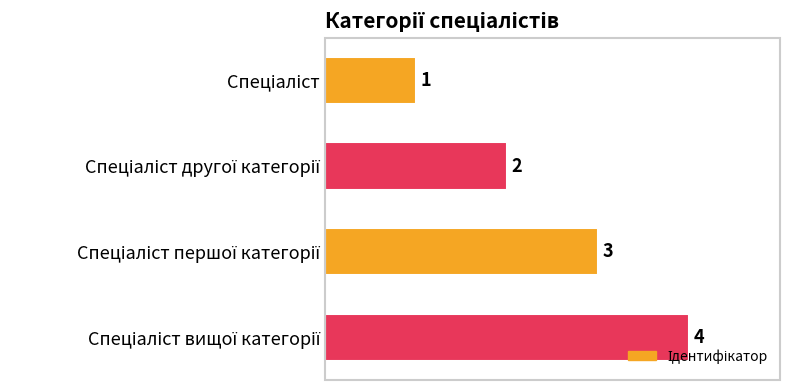

How many values are between 2 and 4?

3